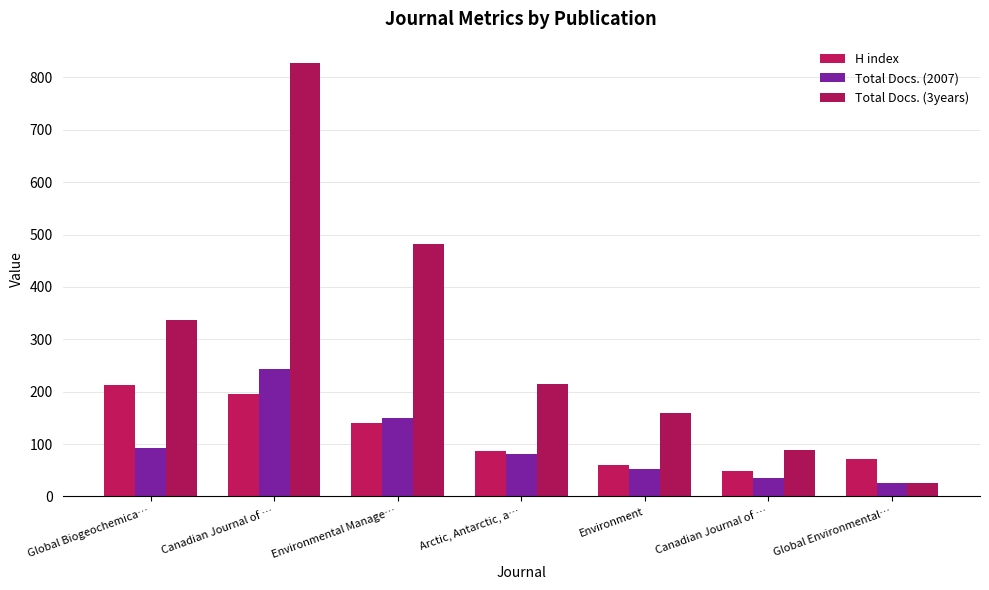

What is the difference between the H index values at Global Environmental… and Environmental Manage…?

69